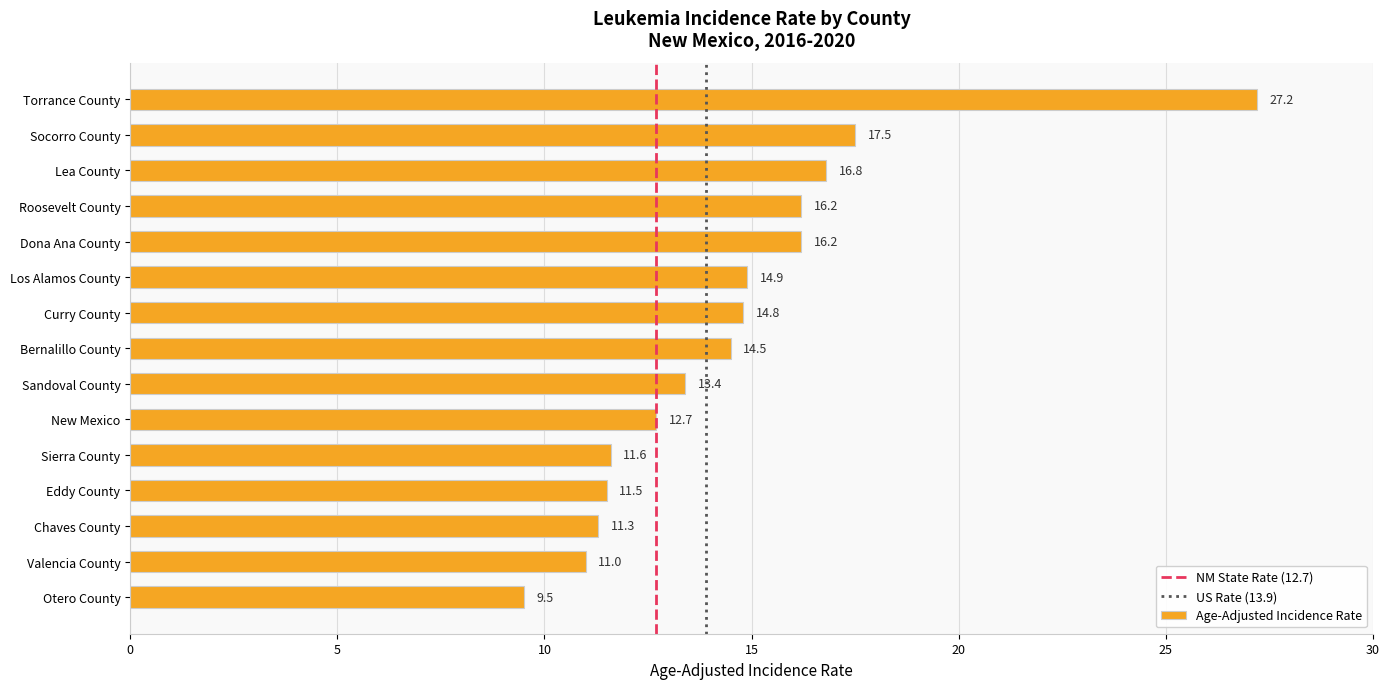

Which label corresponds to the largest value in the chart?

Torrance County